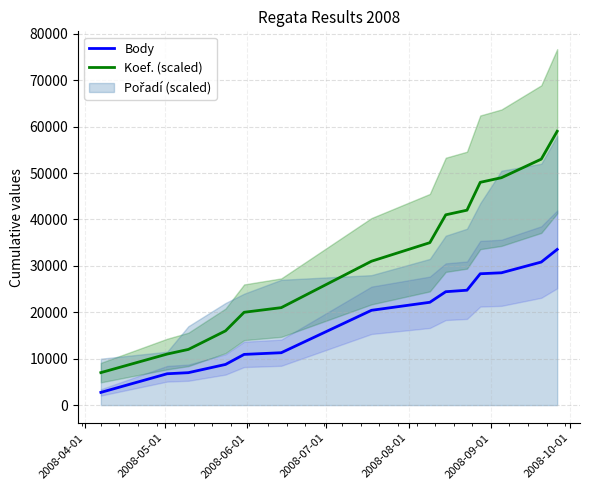

Rank the series by their maximum value, from highest to lowest.

Koef. (scaled), Body